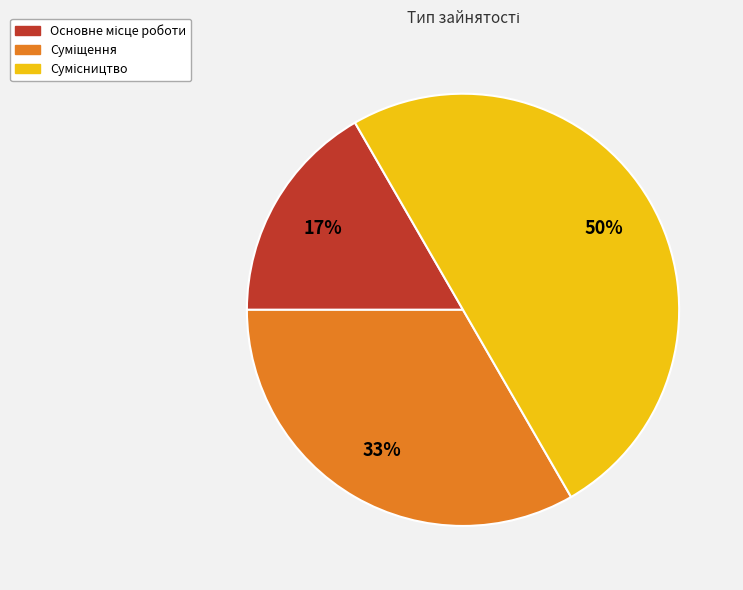

To the nearest percent, what is the difference between the largest and smallest slice percentages?

33%